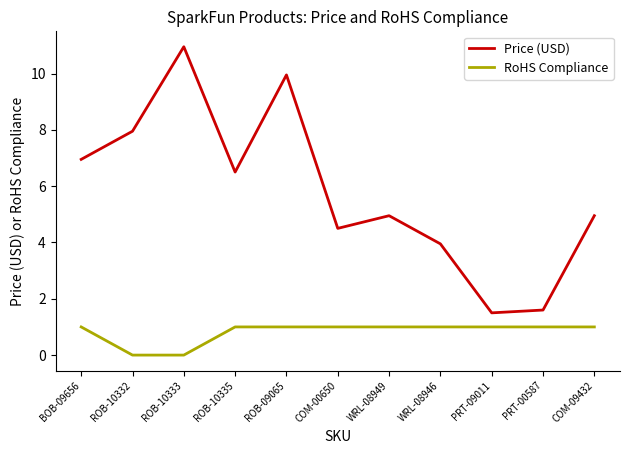

What is the maximum value for RoHS Compliance?

1.0